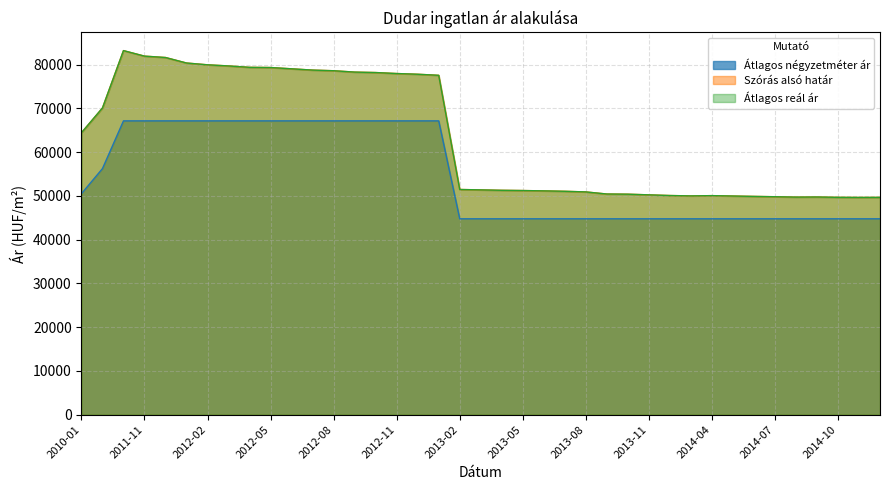

What is the difference between the maximum and minimum values in the Átlagos reál ár series?

33568